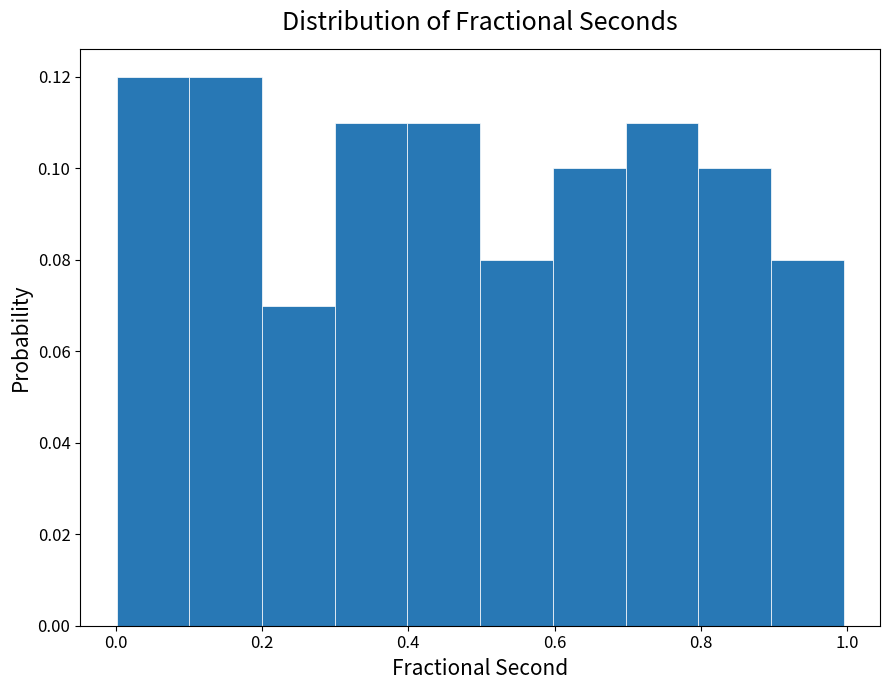

Reading left to right, list every bar in this chart as the range it spans on the x-axis followed by its height. Neither the bar edges nor the heights are printed on the chart, so give them approximately, as read against the axes.

0.0 to 0.1: 0.12
0.1 to 0.2: 0.12
0.2 to 0.3: 0.07
0.3 to 0.4: 0.11
0.4 to 0.5: 0.11
0.5 to 0.6: 0.08
0.6 to 0.7: 0.10
0.7 to 0.8: 0.11
0.8 to 0.9: 0.10
0.9 to 1.0: 0.08